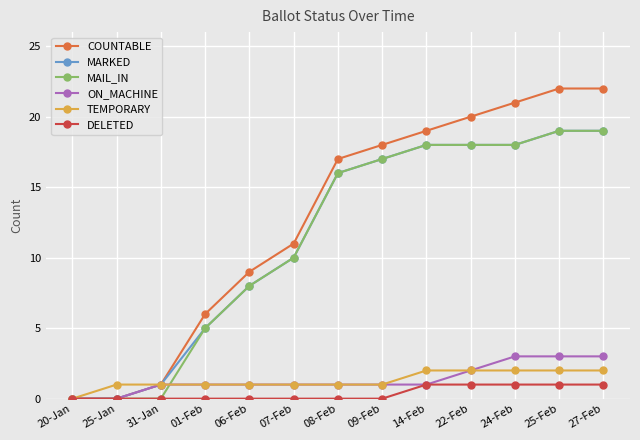

Which series has the largest total across all categories?

COUNTABLE